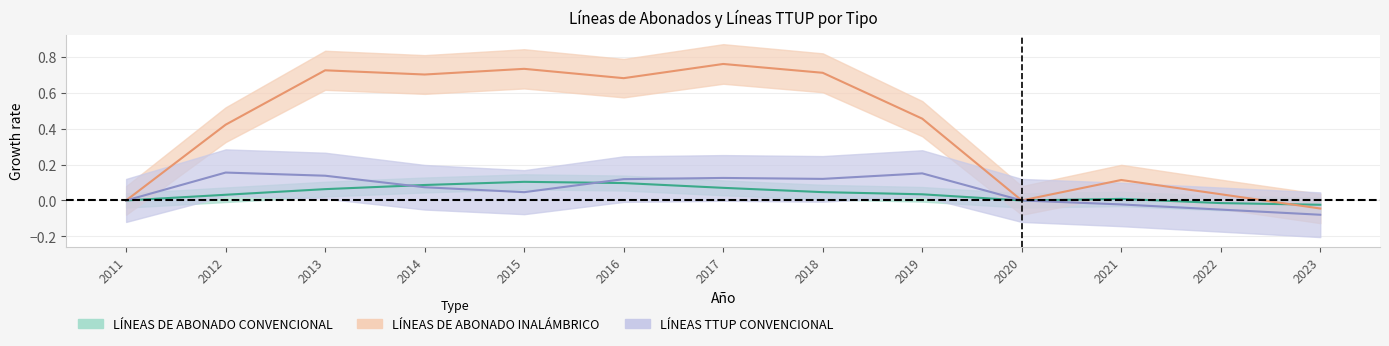

At how many categories does at least one series exceed 0?

10